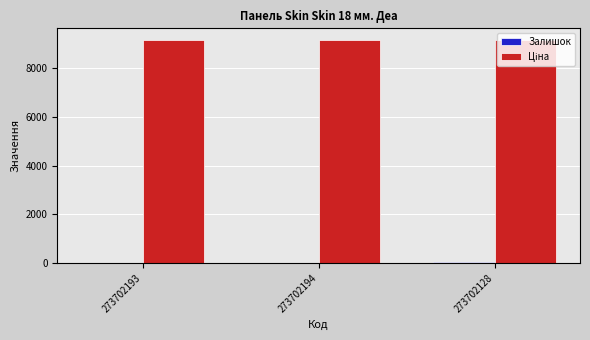

What is the greatest value displayed?

9185.9